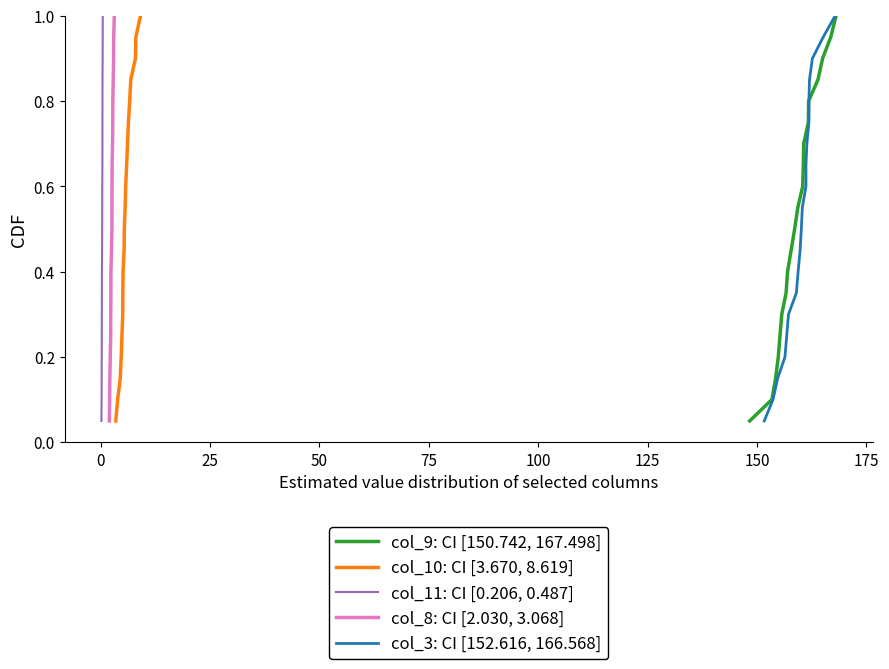

Count the number of data series in this chart.

5